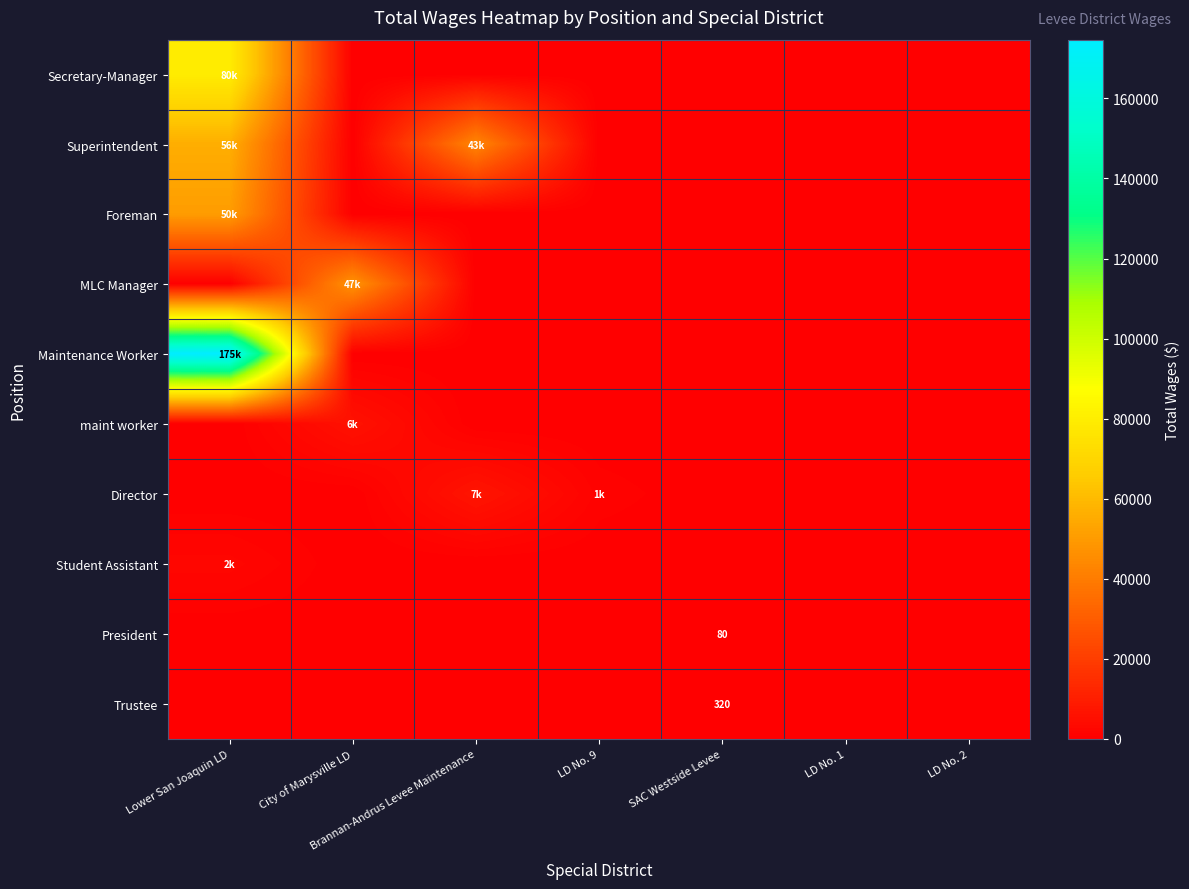

Is it true that Trustee equals 528 at SAC Westside Levee?

False